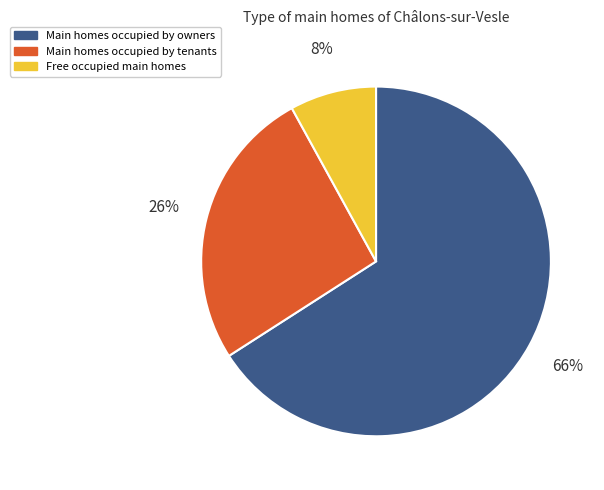

Count the number of slices in the pie.

3